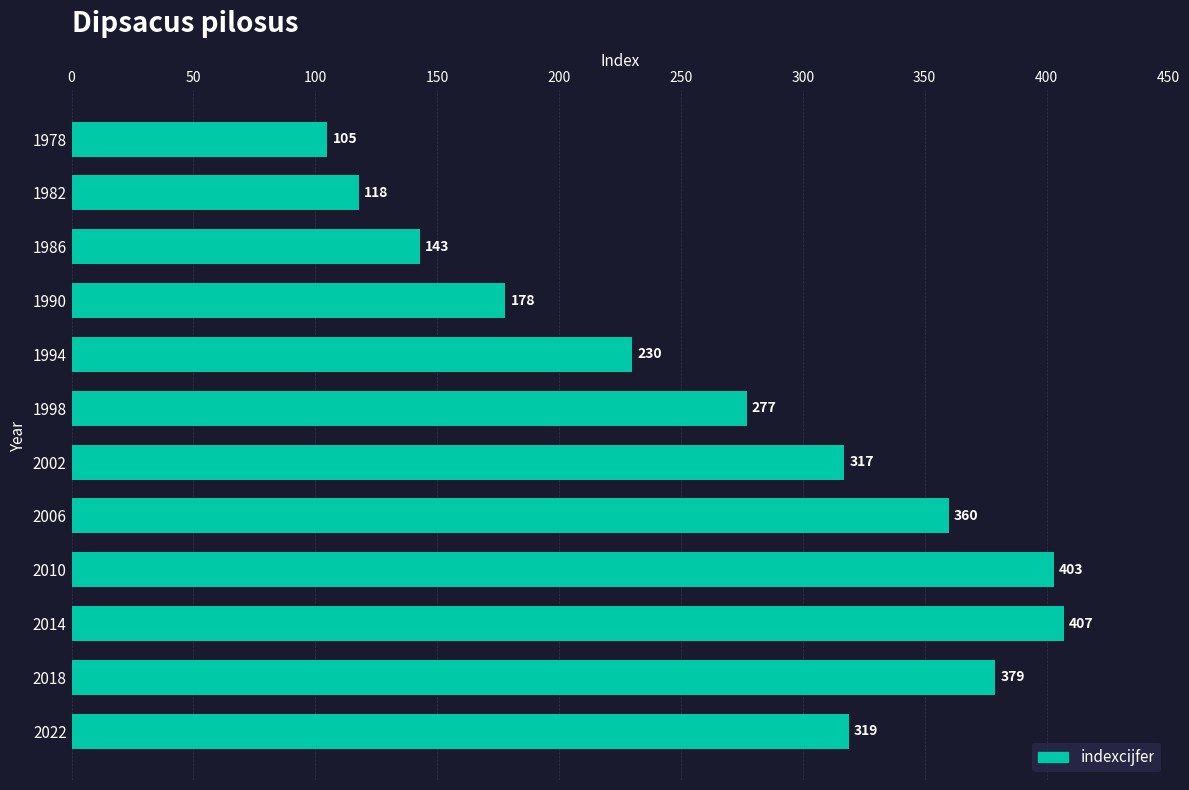

Which has a higher value, 1978 or 2014?

2014